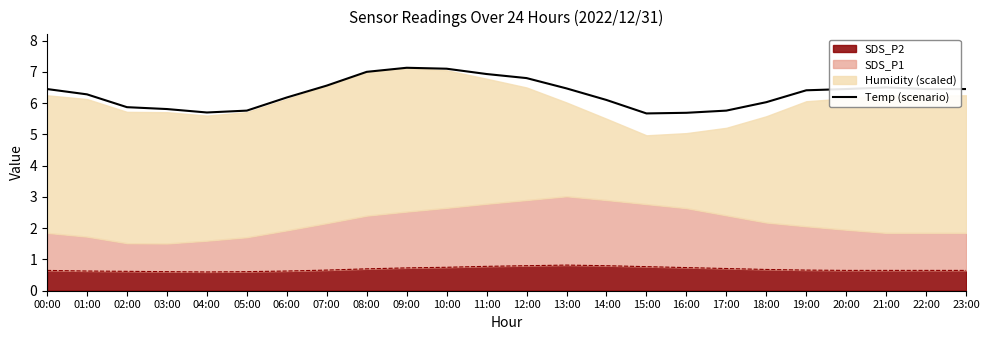

What is the sum of the values at 12:00 and 14:00?

12.9